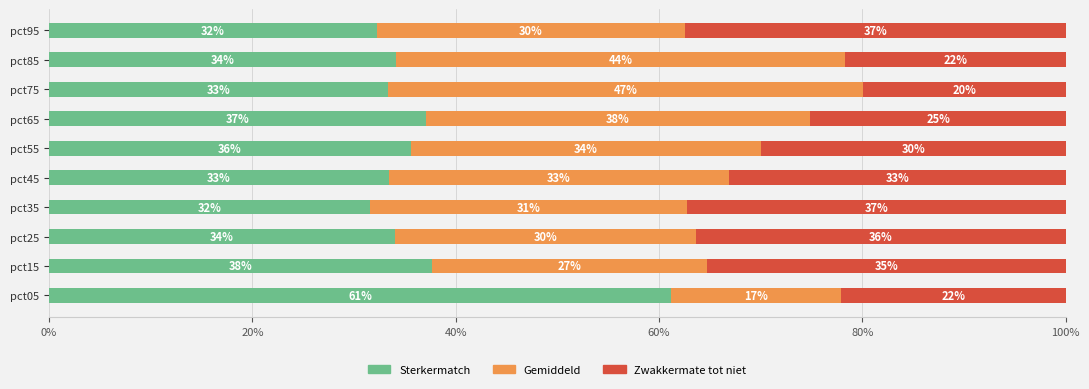

At which label does Sterkermatch reach its peak?

pct05